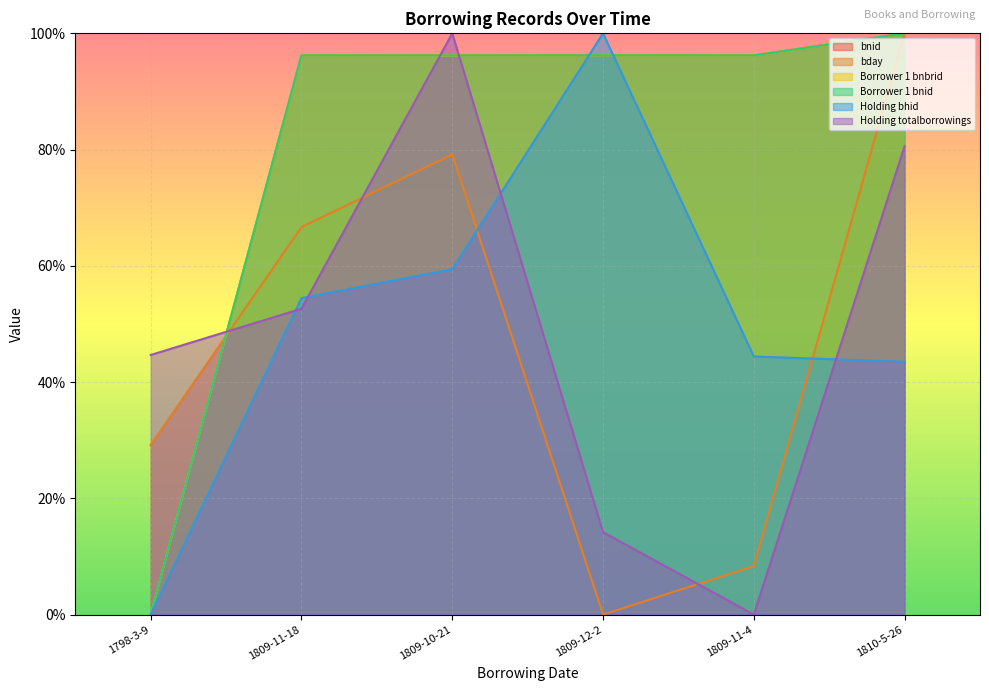

After their last crossing, which series has the higher values: Borrower 1 bnbrid or bday?

Borrower 1 bnbrid